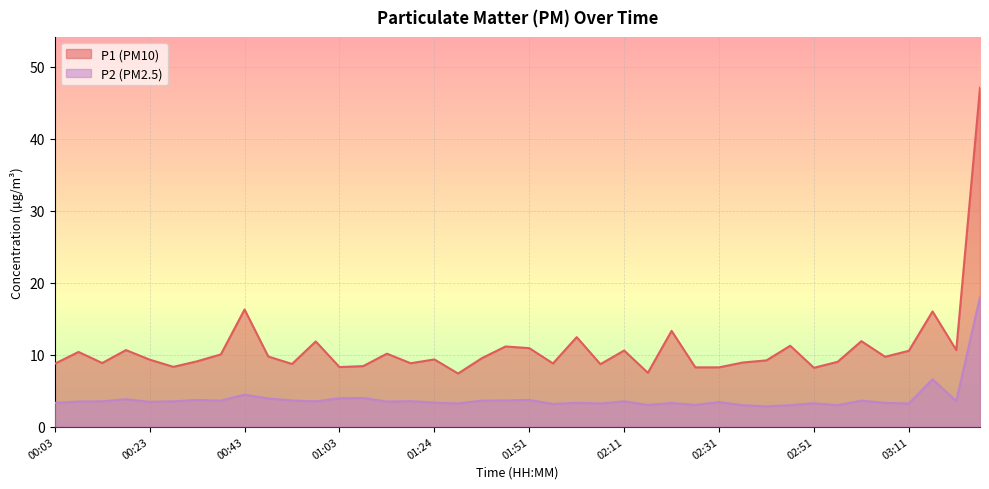

At which label does P1 reach its minimum?

01:30